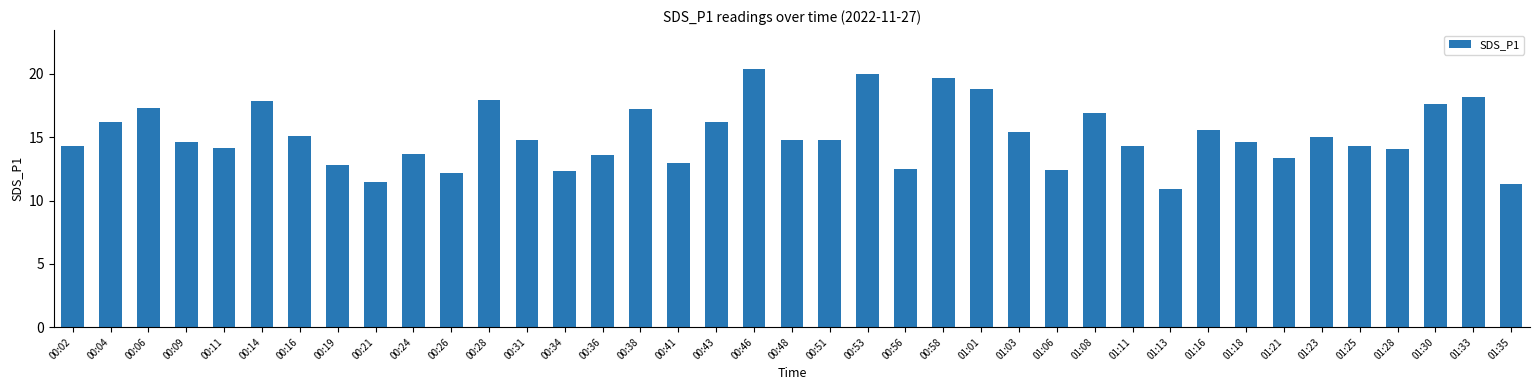

How many series are shown in this chart?

1